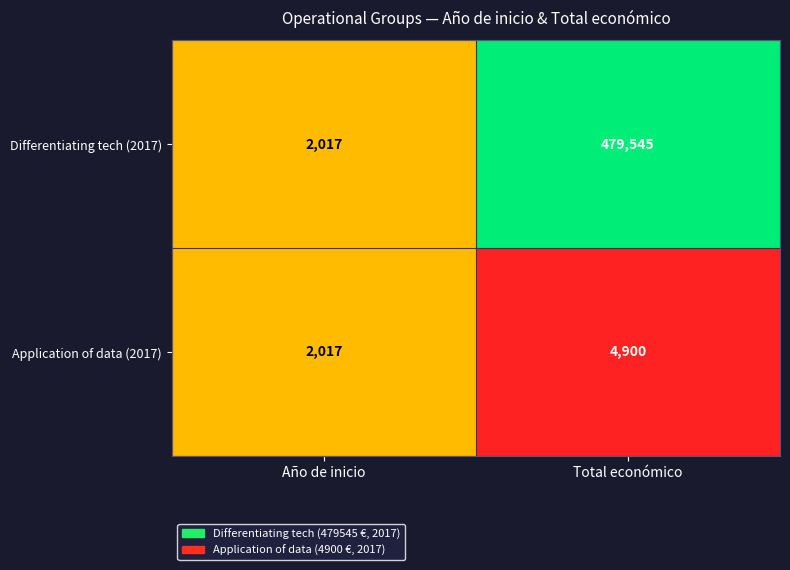

What is the approximate value of Application of data (2017) at Total económico, to the nearest 50?

4900